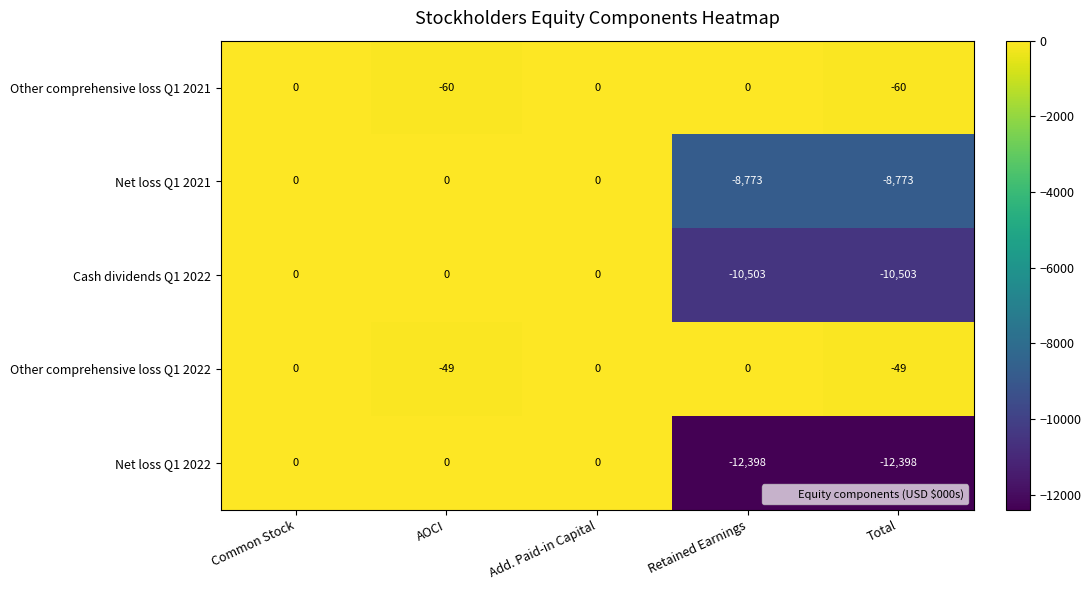

At Total, list the series in order from largest to smallest.

Other comprehensive loss Q1 2022, Other comprehensive loss Q1 2021, Net loss Q1 2021, Cash dividends Q1 2022, Net loss Q1 2022